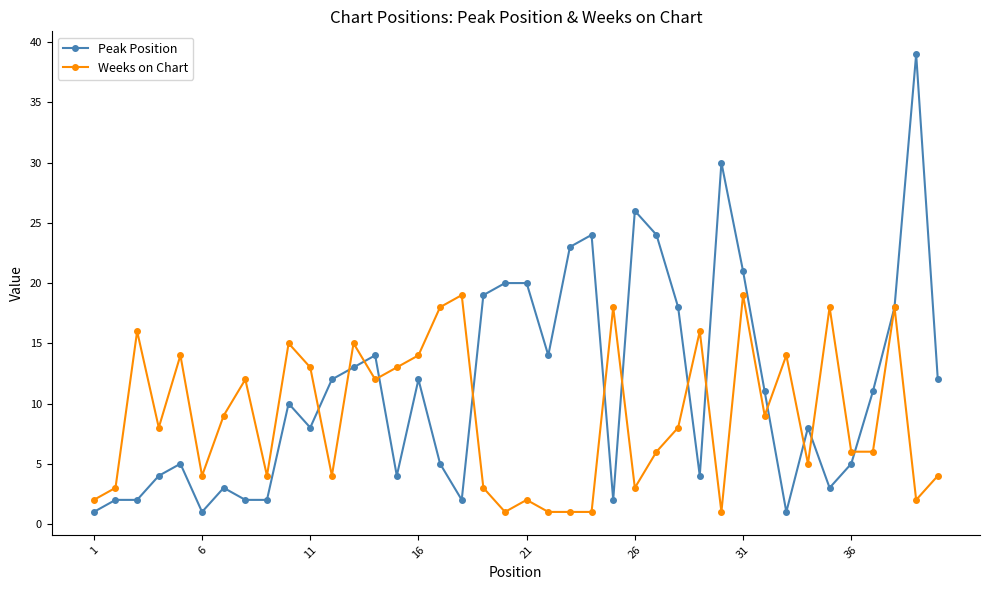

What is the maximum value for Weeks on Chart?

19